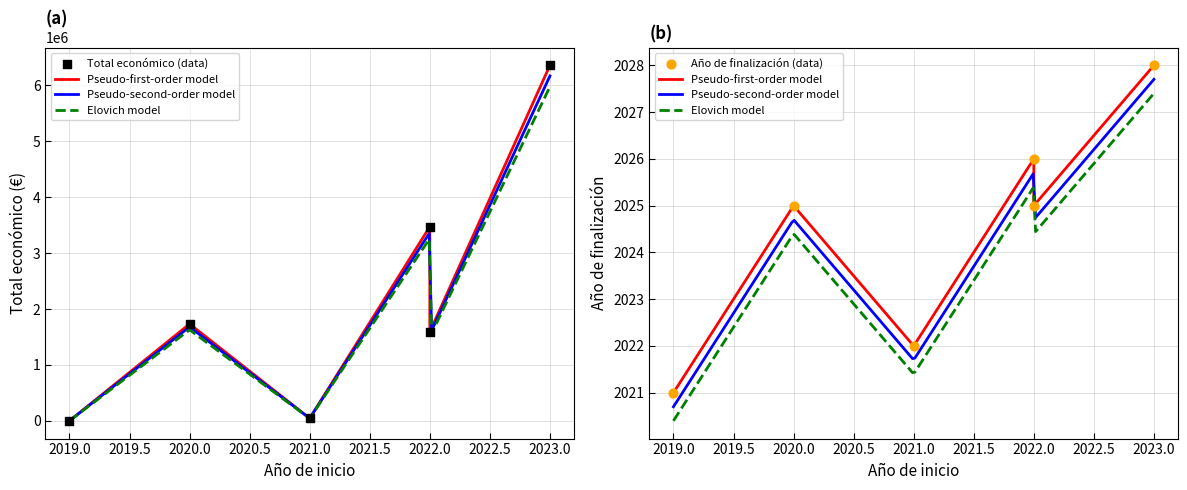

Which series has the largest total across all categories?

Total económico